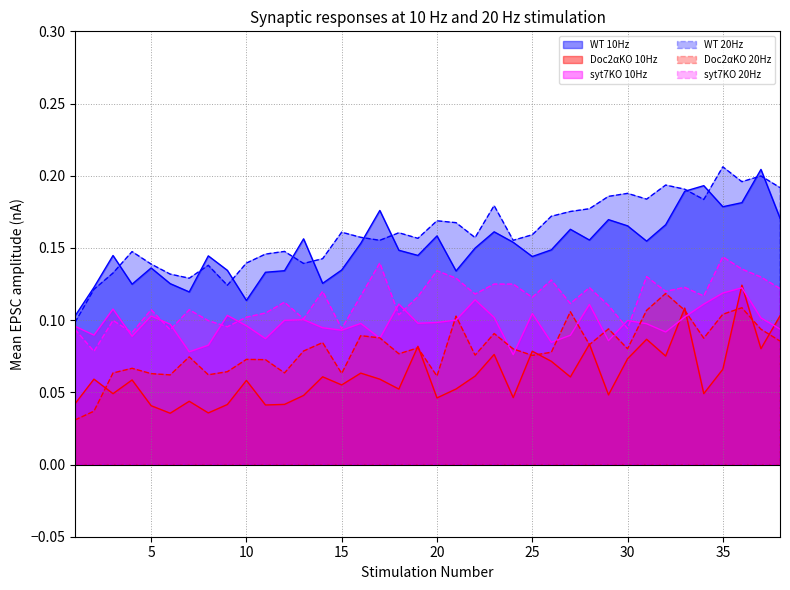

At which category does syt7KO_10Hz reach its first local valley?

2